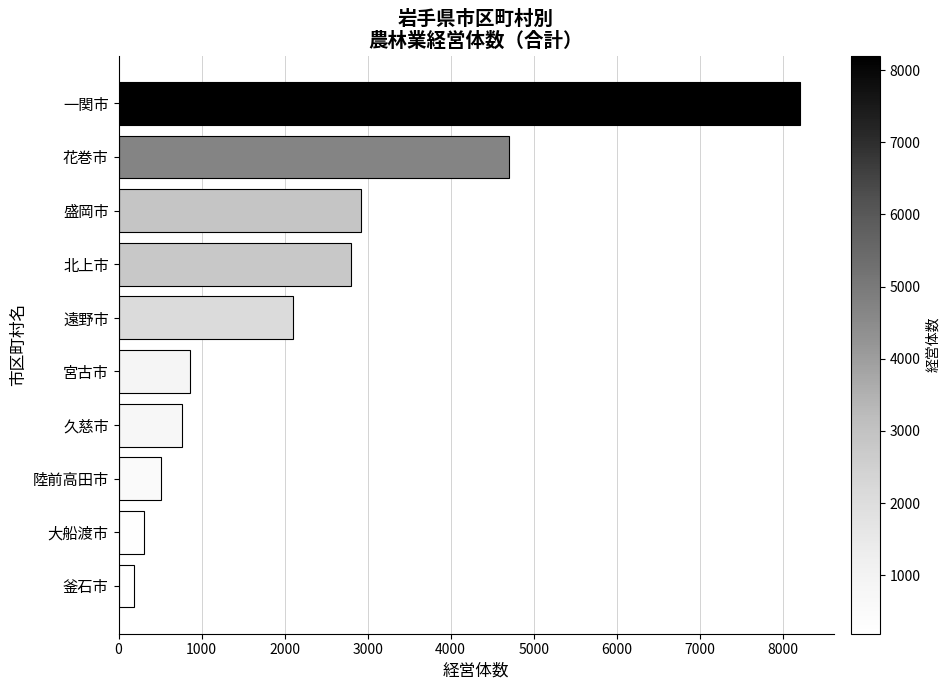

Rank the categories by value from highest to lowest.

一関市, 花巻市, 盛岡市, 北上市, 遠野市, 宮古市, 久慈市, 陸前高田市, 大船渡市, 釜石市